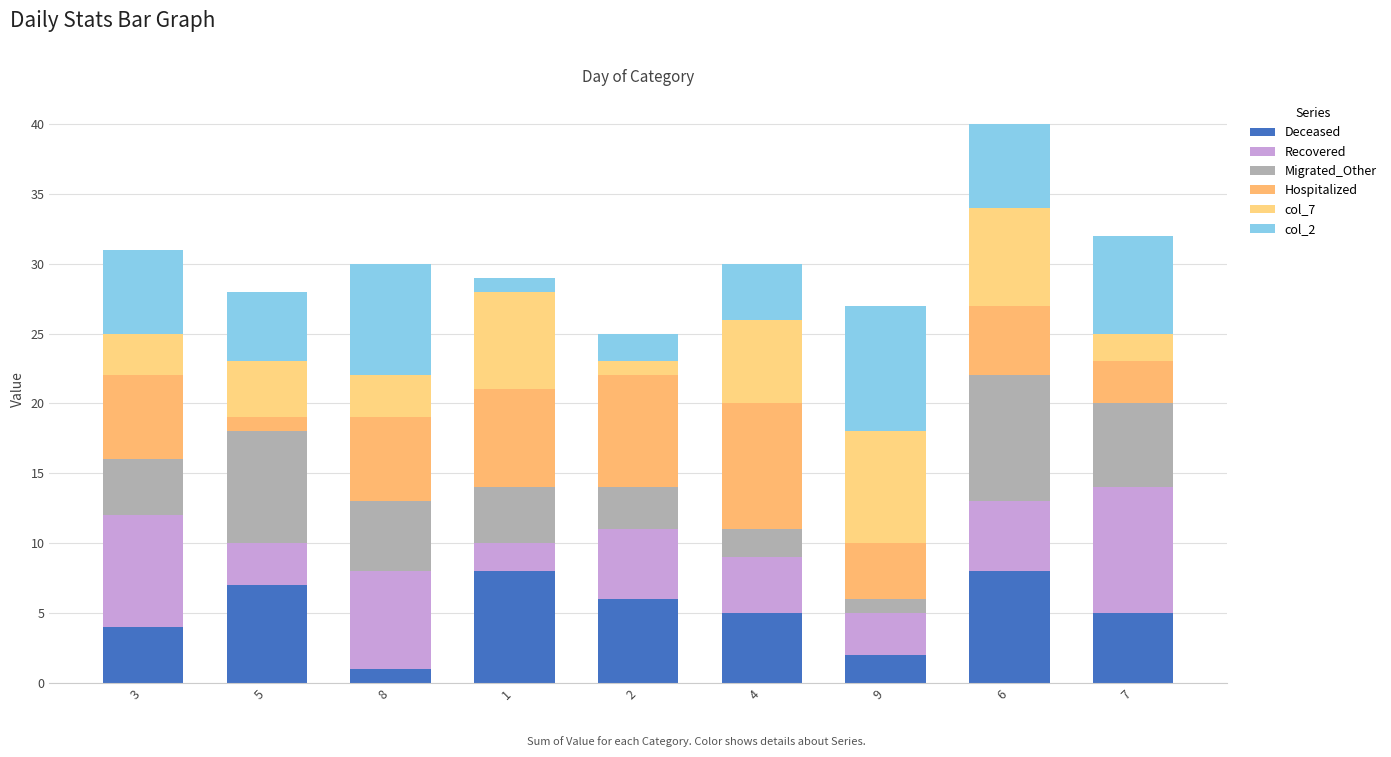

How many distinct data groups are displayed?

6